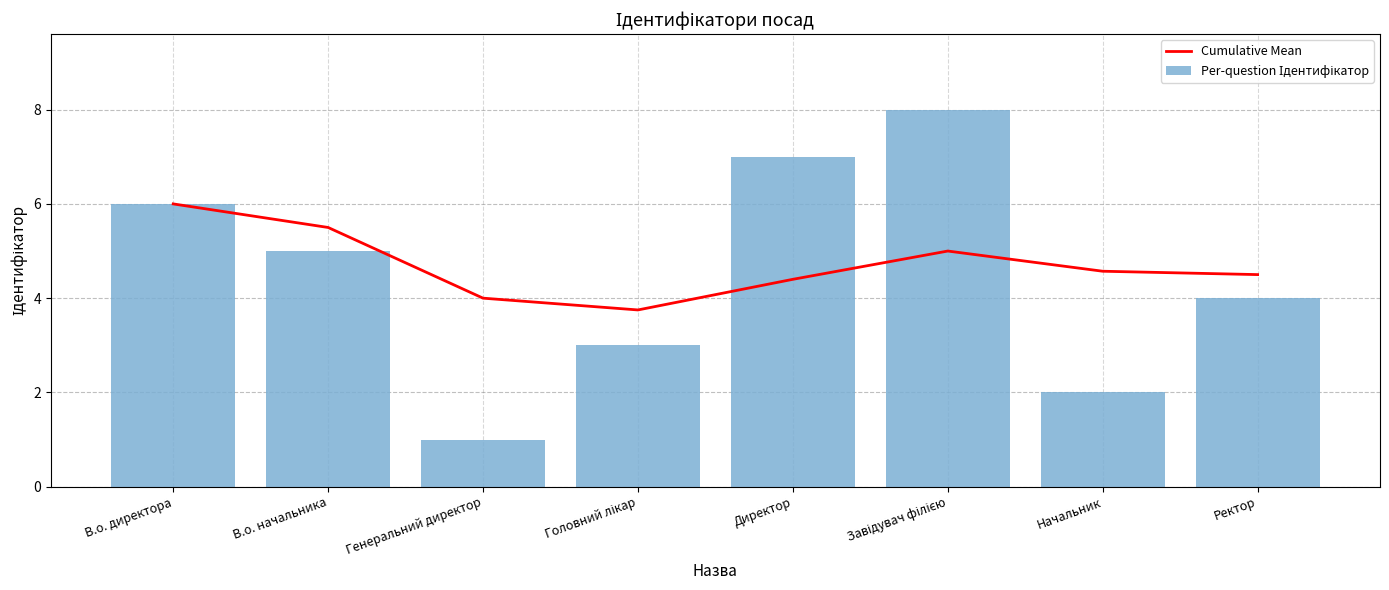

What is the maximum value for Per-question Ідентифікатор?

8.0